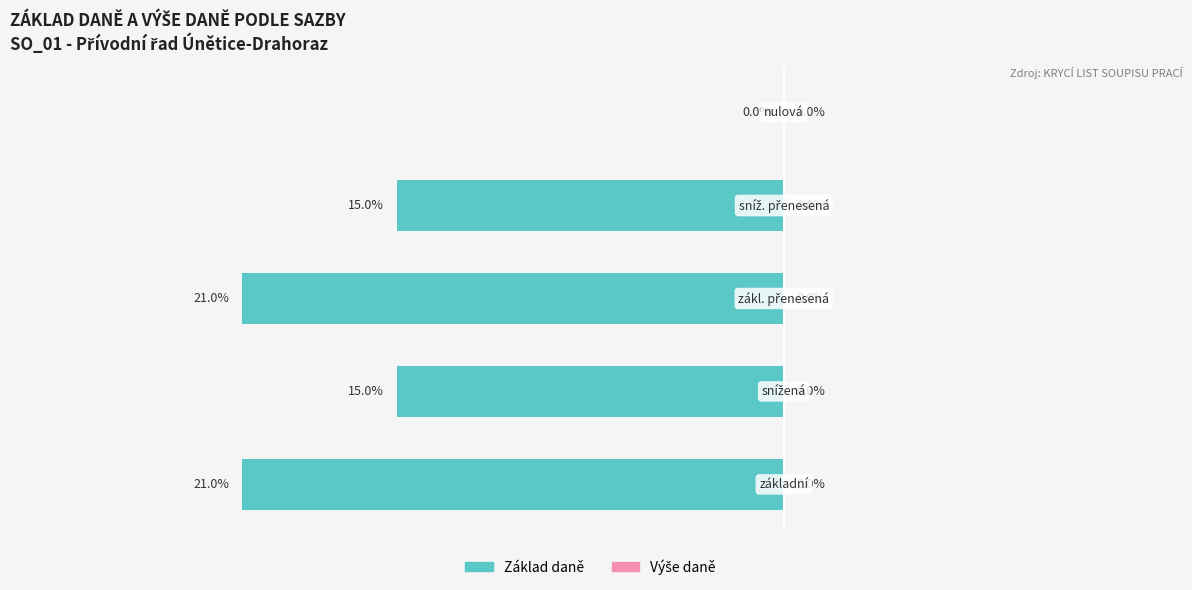

Are the bars horizontal?

Yes